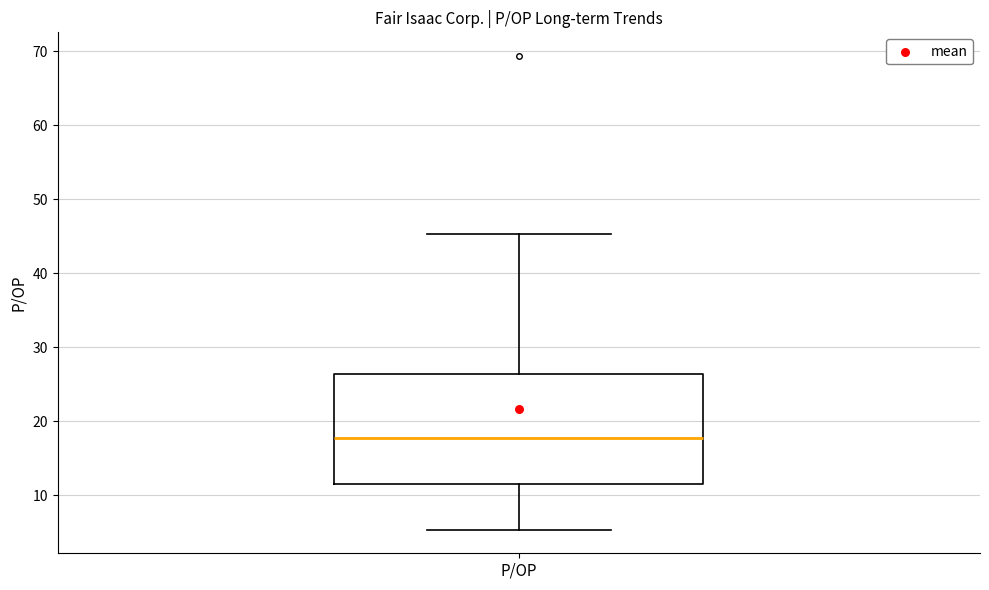

Where is the lower edge of the box for P/OP on the y-axis? The values are not printed on the chart, so give them approximately, as read against the axis.

12